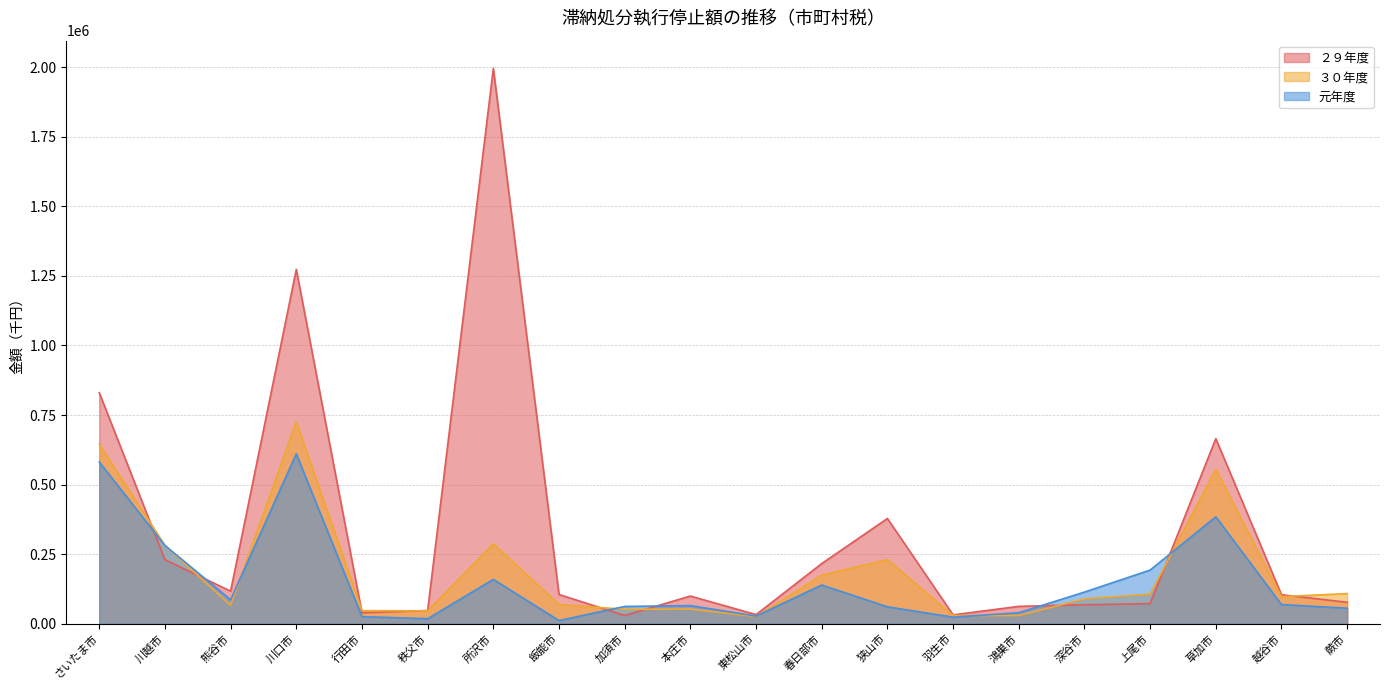

Where is the first local minimum for 元年度?

熊谷市